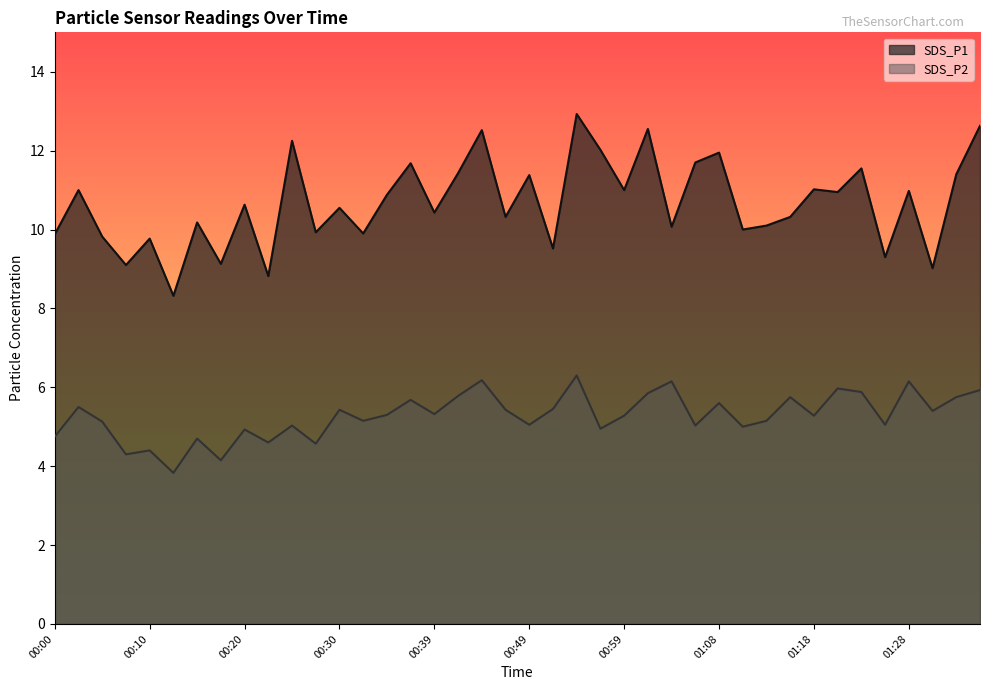

True or false: SDS_P1 and SDS_P2 cross at least once.

False